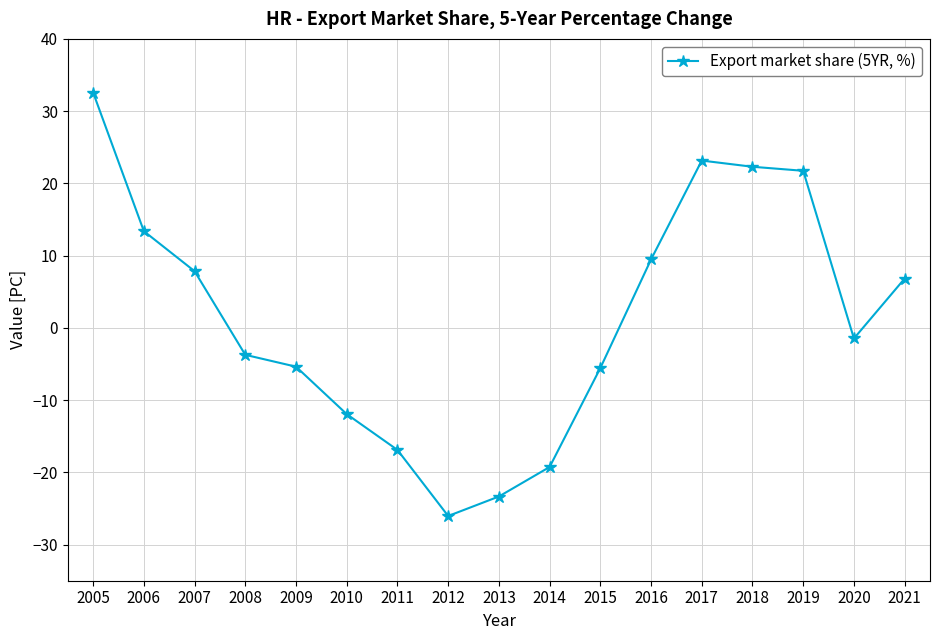

Read the value at 2009.

-5.4